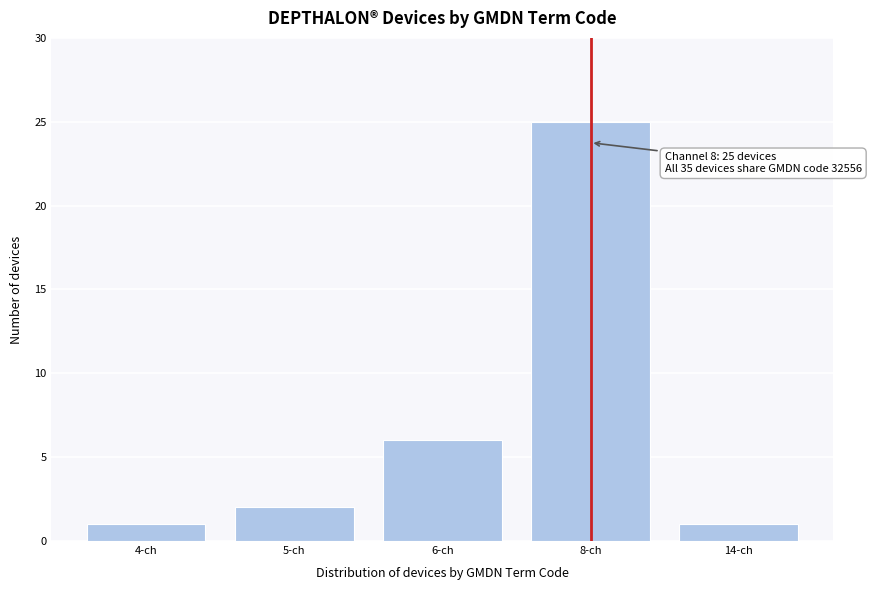

Reading left to right, transcribe all the data shown in this chart.

4-ch=1	5-ch=2	6-ch=6	8-ch=25	14-ch=1